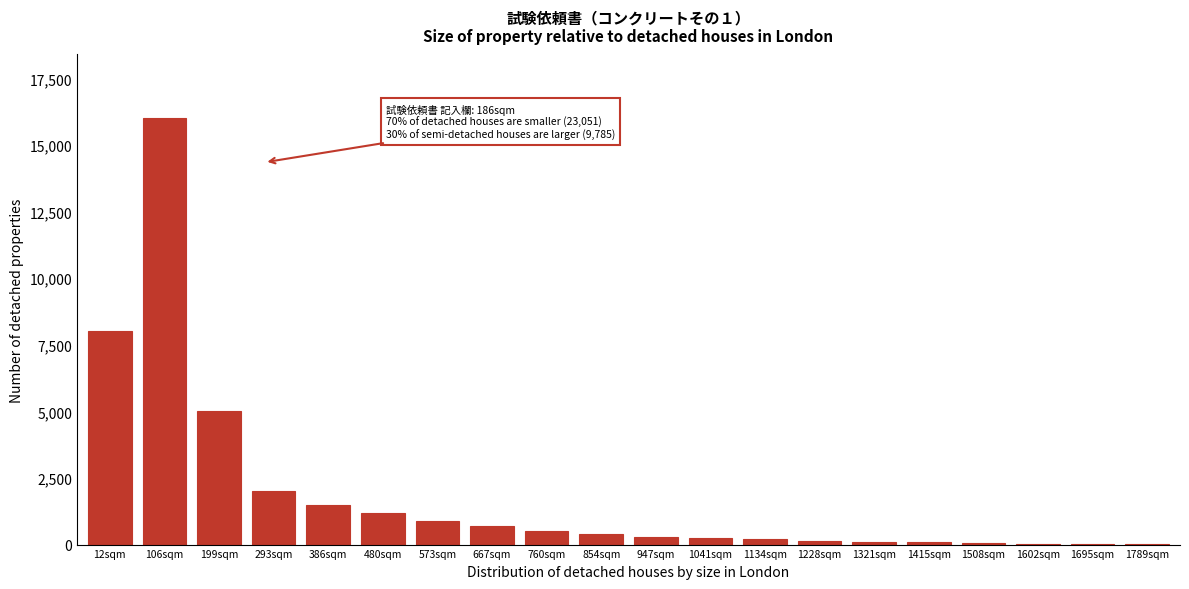

Which category has the highest value across all series?

106sqm